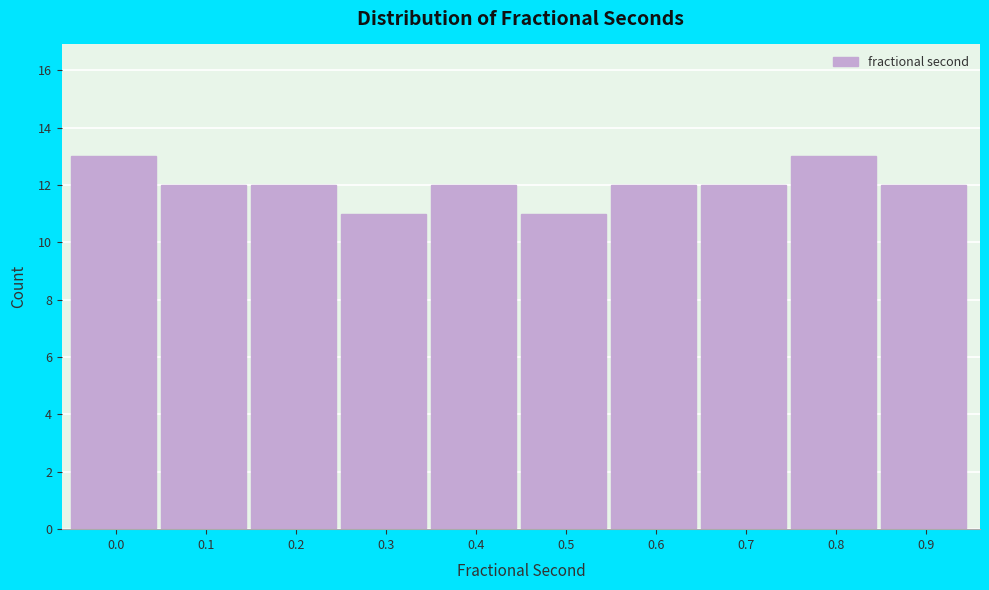

Reading right to left, list all the values displayed in this chart.

0.9=12	0.8=13	0.7=12	0.6=12	0.5=11	0.4=12	0.3=11	0.2=12	0.1=12	0.0=13